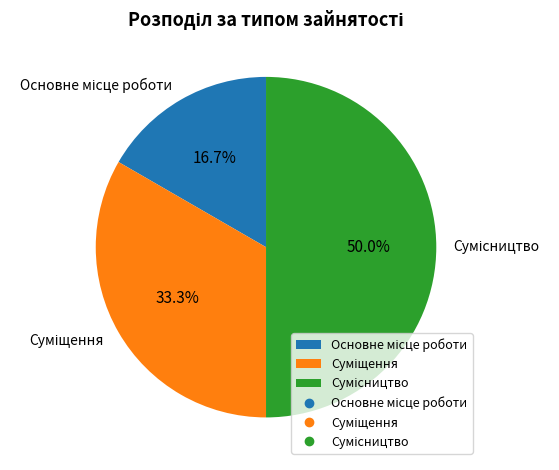

How many segments does this pie chart have?

3